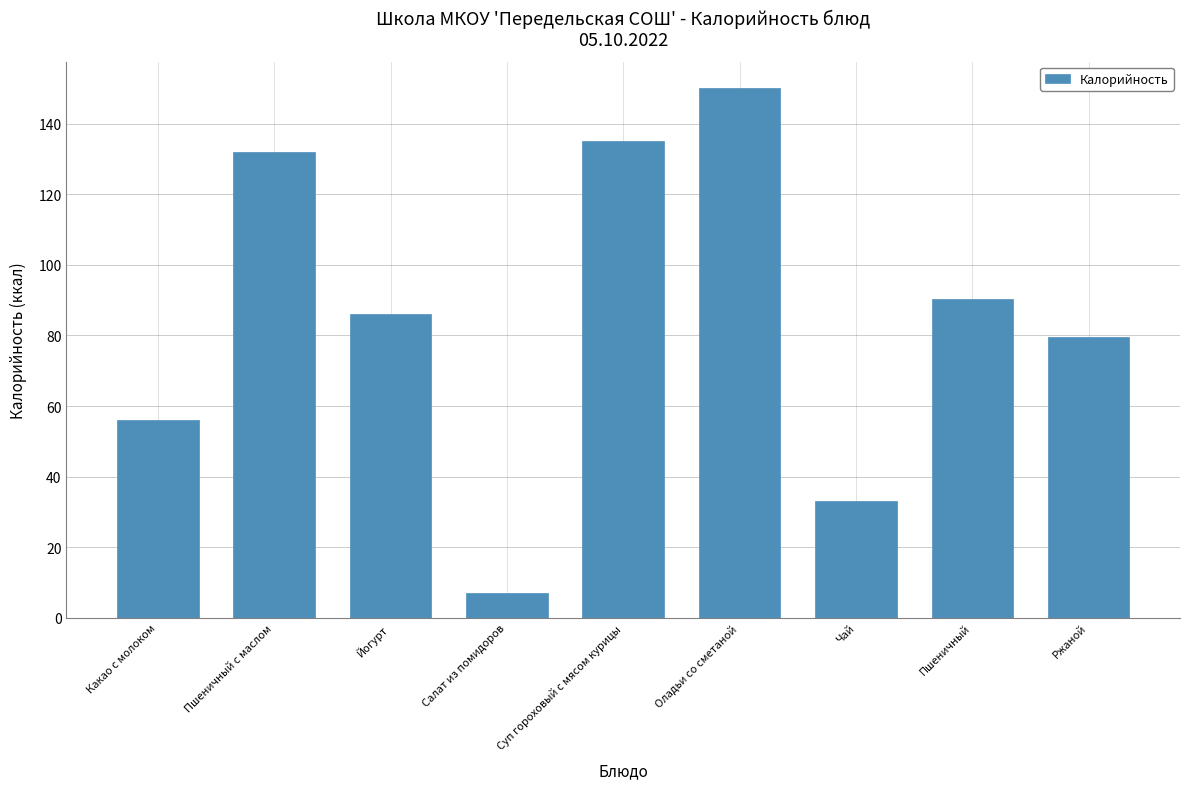

What is the label of the 1st bar from the left?

Какао с молоком